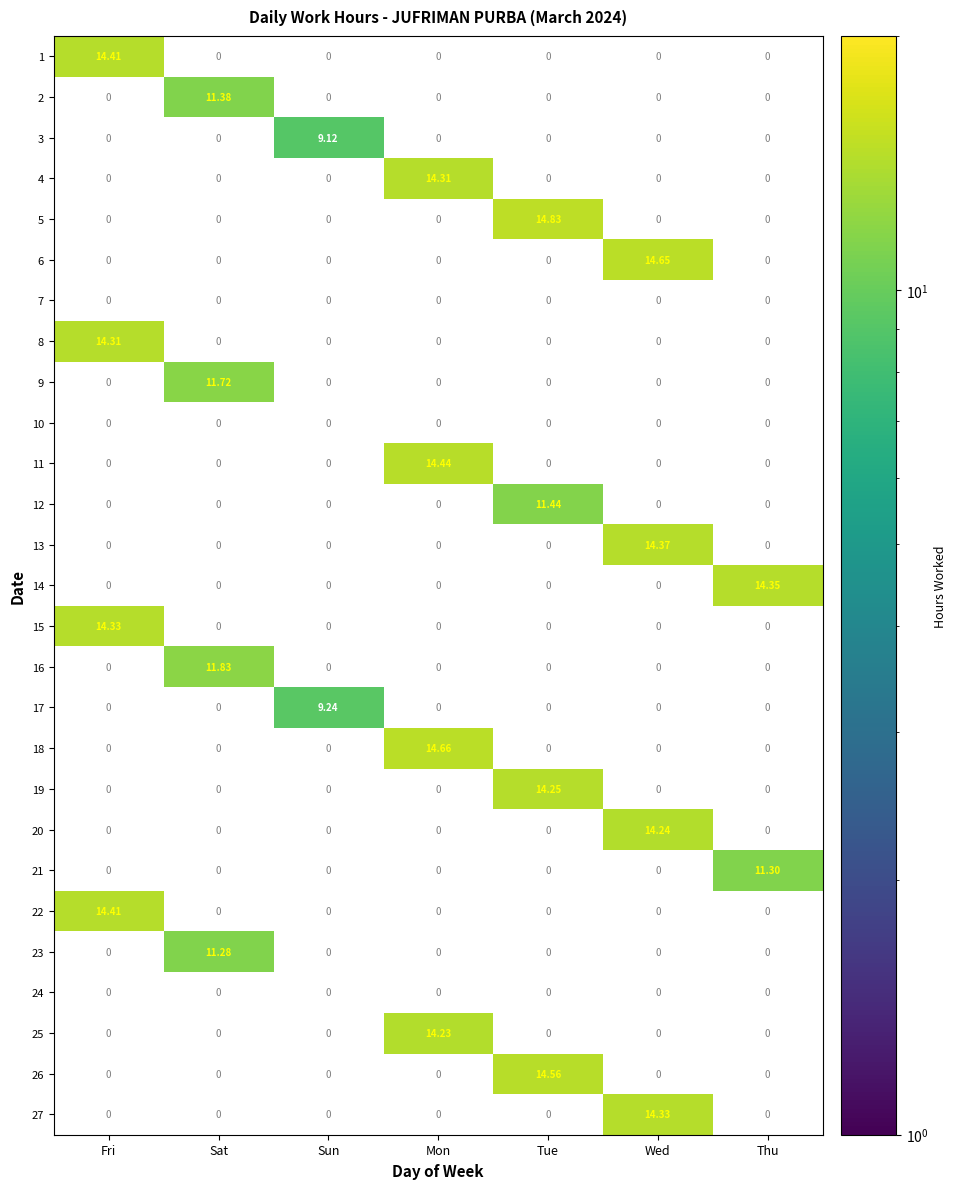

Is the value of 23 at Sat greater than the value of 6 at Tue?

No